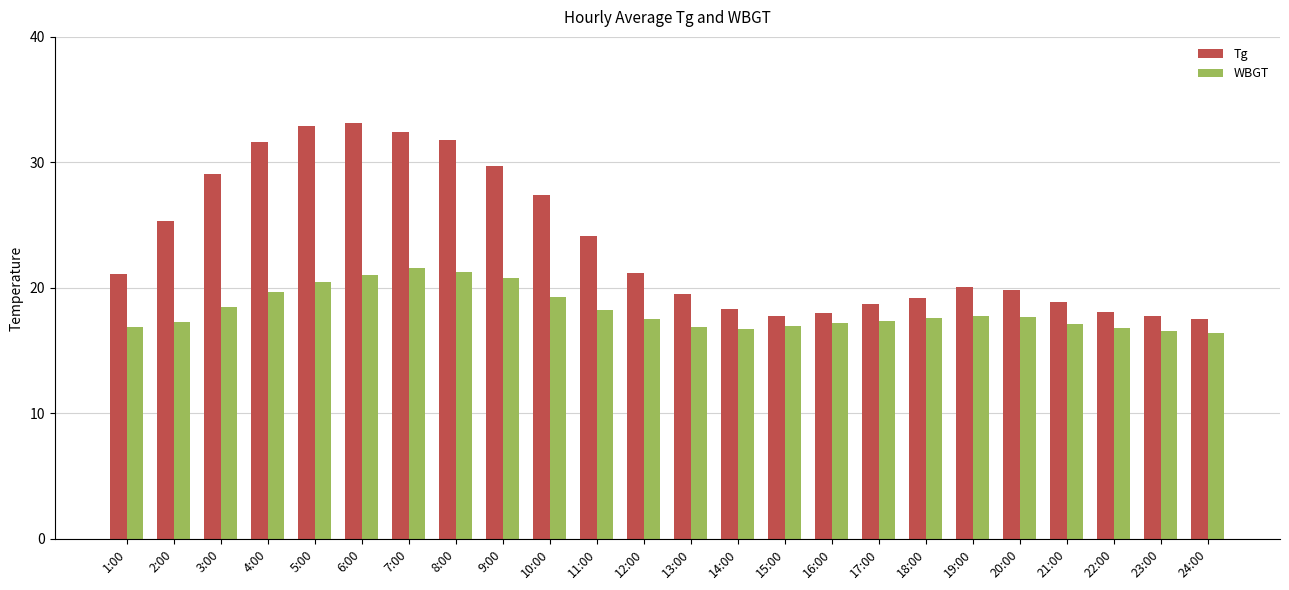

What is the difference between the highest and lowest values at 14:00?

1.6